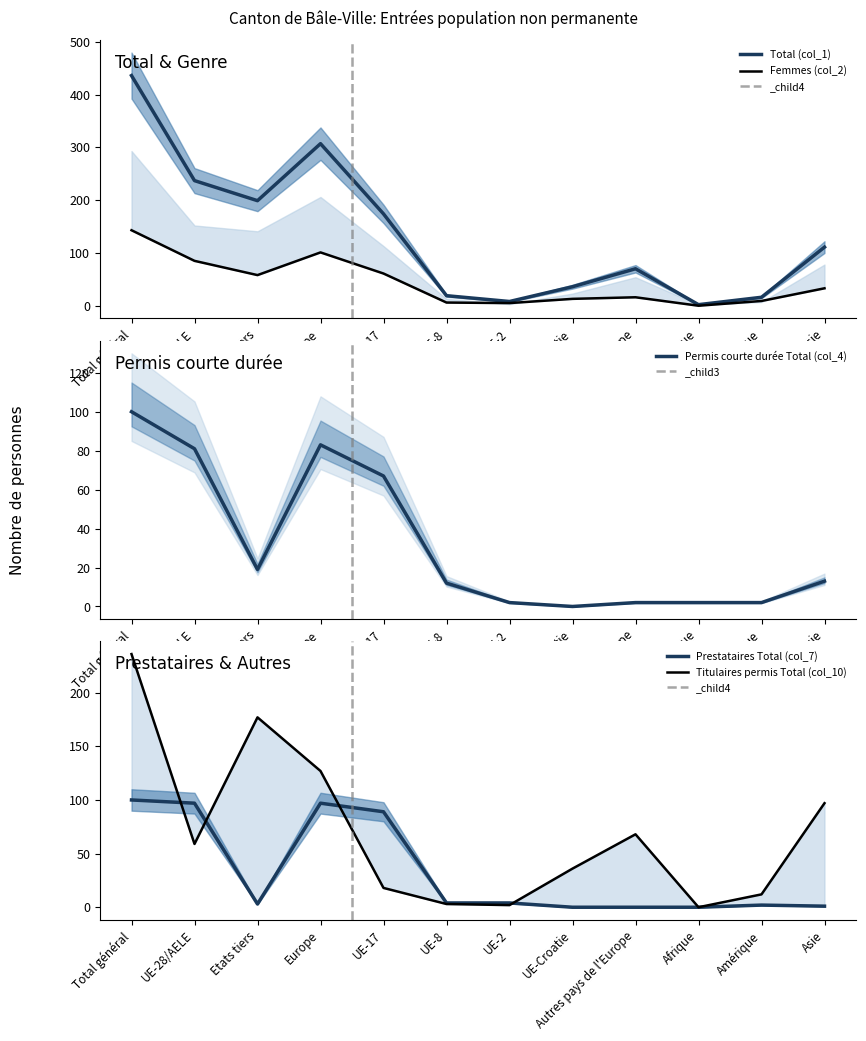

At which label does Titulaires permis Total (col_10) reach its minimum?

Afrique